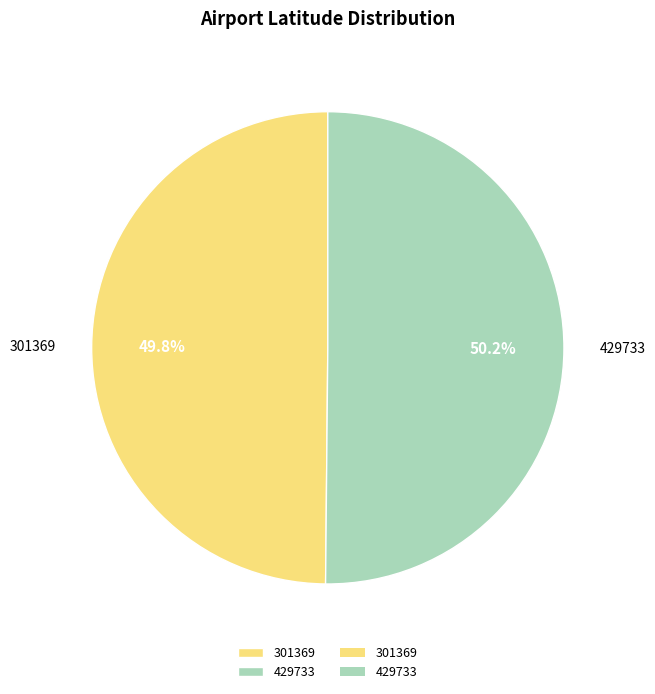

What is the ratio of the value at 301369 to the value at 429733?

1.0